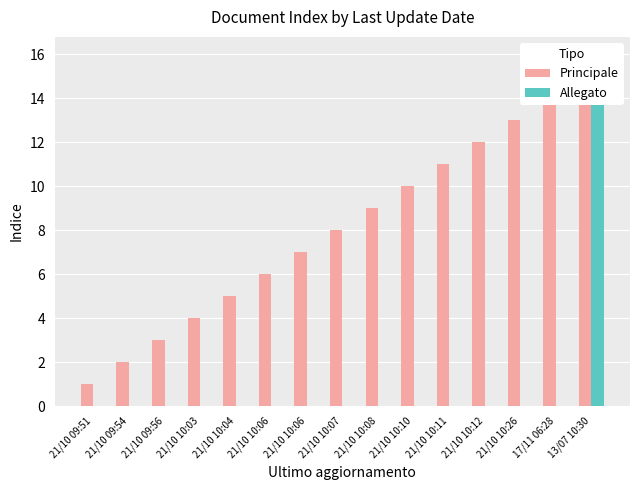

What is the average value of the Principale series?

8